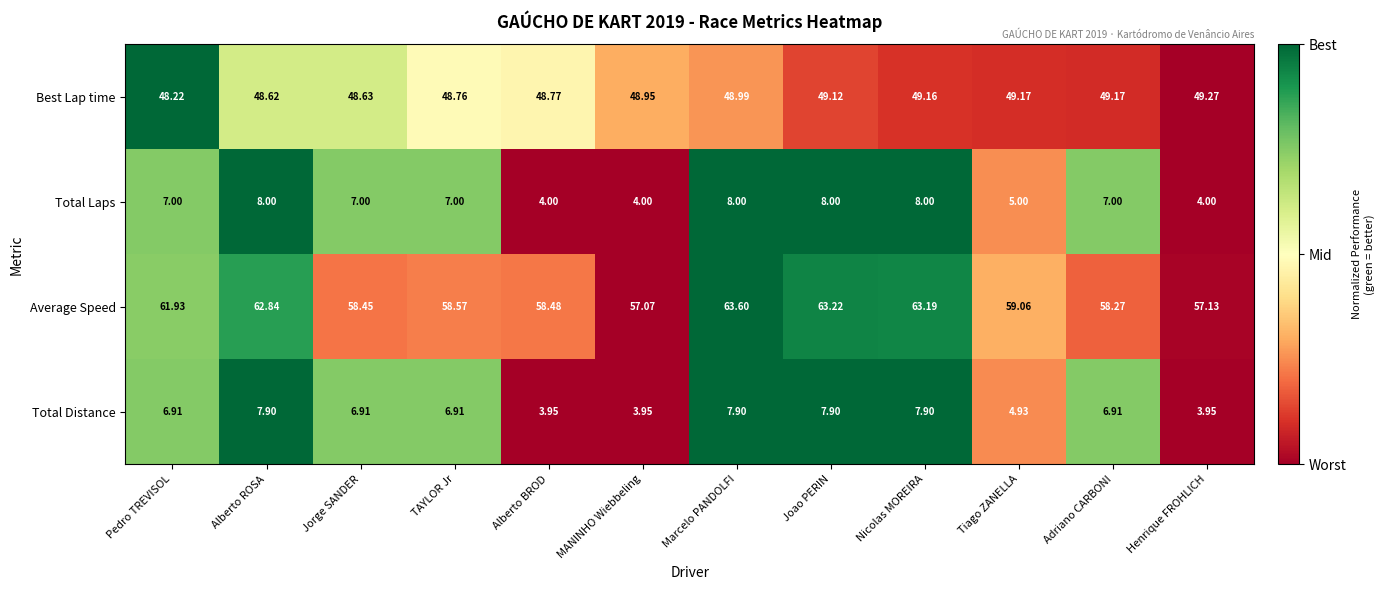

Where does the Total Distance series first go above 6?

Pedro TREVISOL